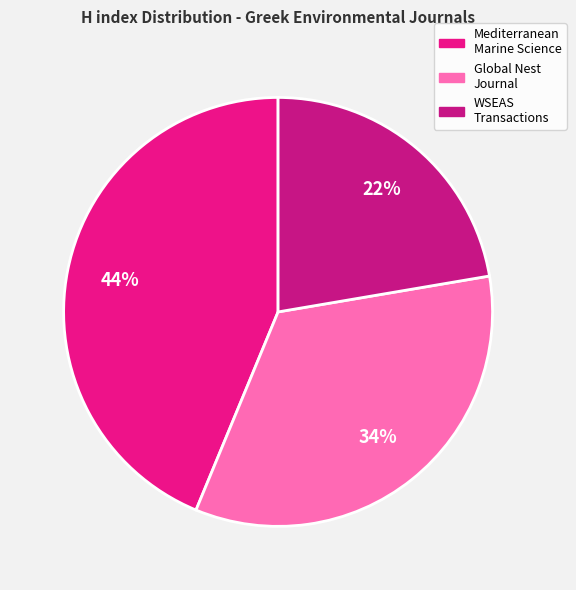

How many slices are in this pie chart?

3